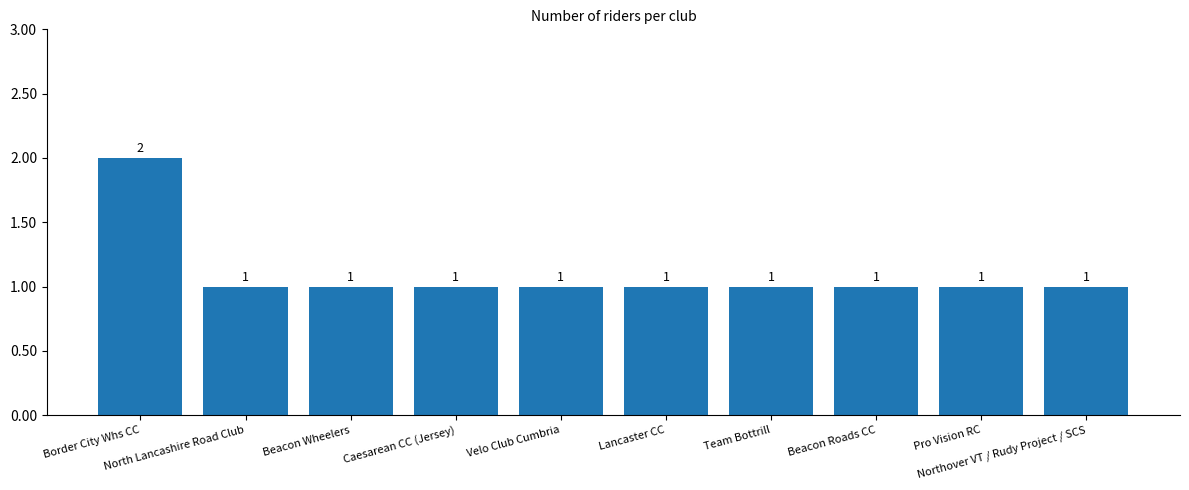

Reading left to right, extract all data points from this chart.

2	1	1	1	1	1	1	1	1	1